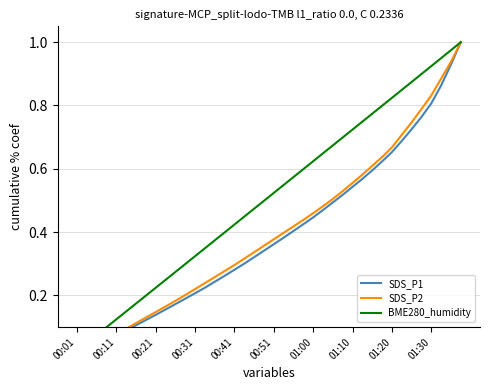

What is the value of the SDS_P2 point at the 5th from the left?

0.1